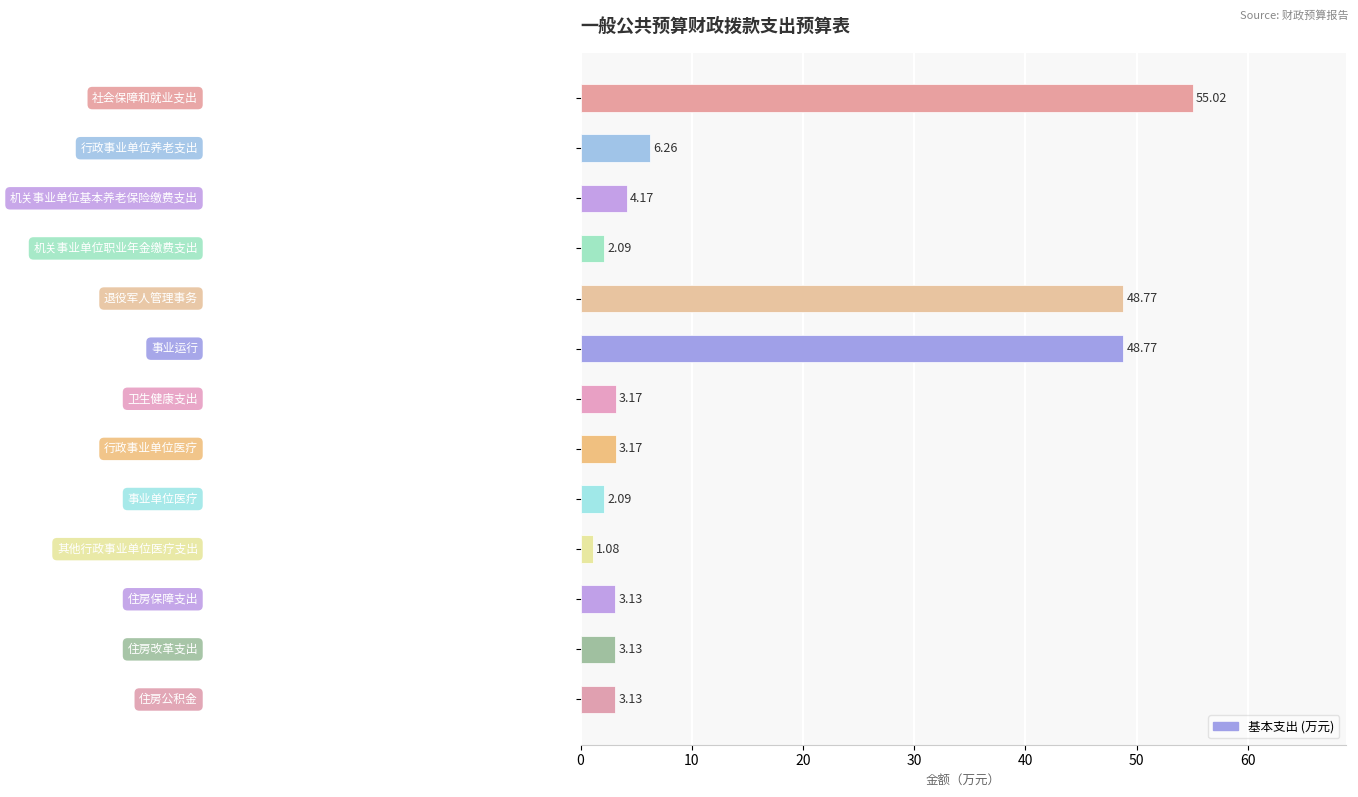

What is the difference between the maximum and minimum values?

53.9